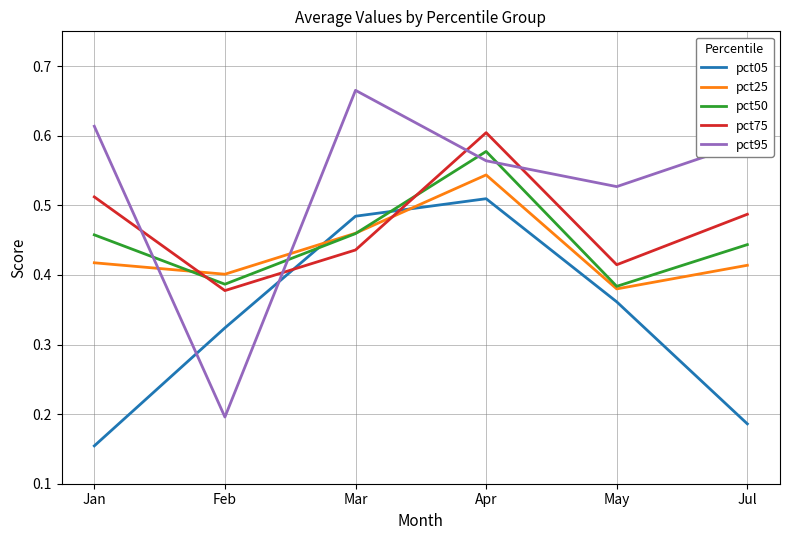

How many lines are shown in the chart?

5